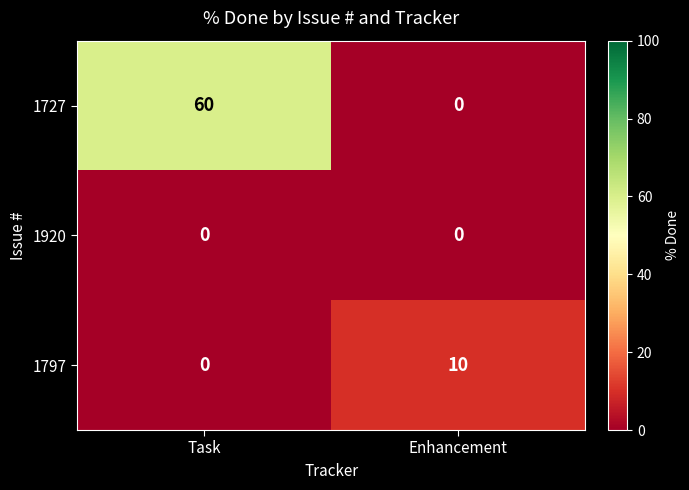

Which category has the highest value in the 1797 series?

Enhancement